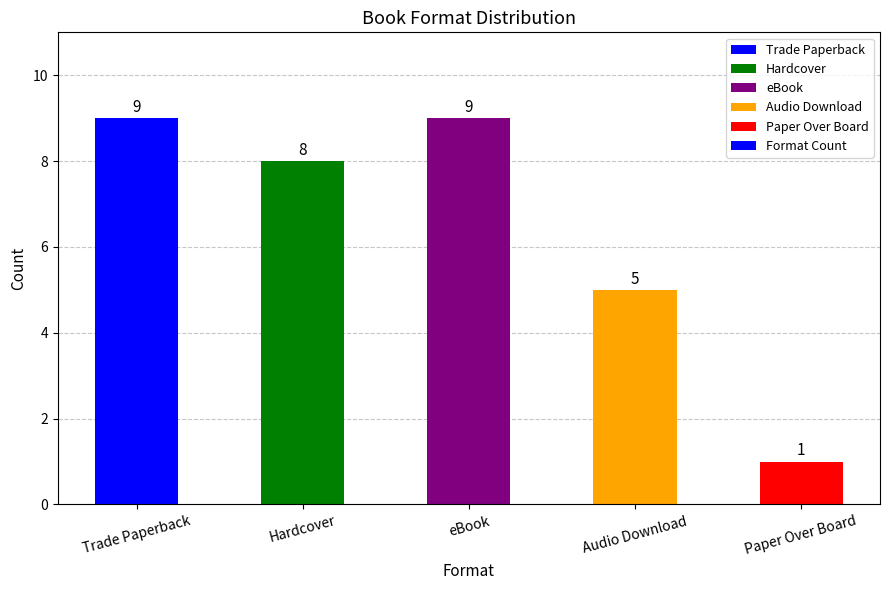

What value does the data have at Paper Over Board?

1